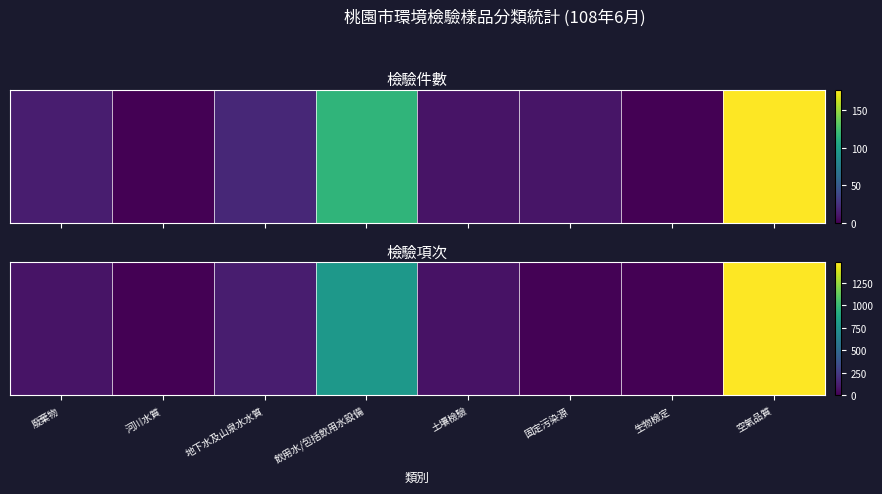

How many categories are shown in the chart?

8